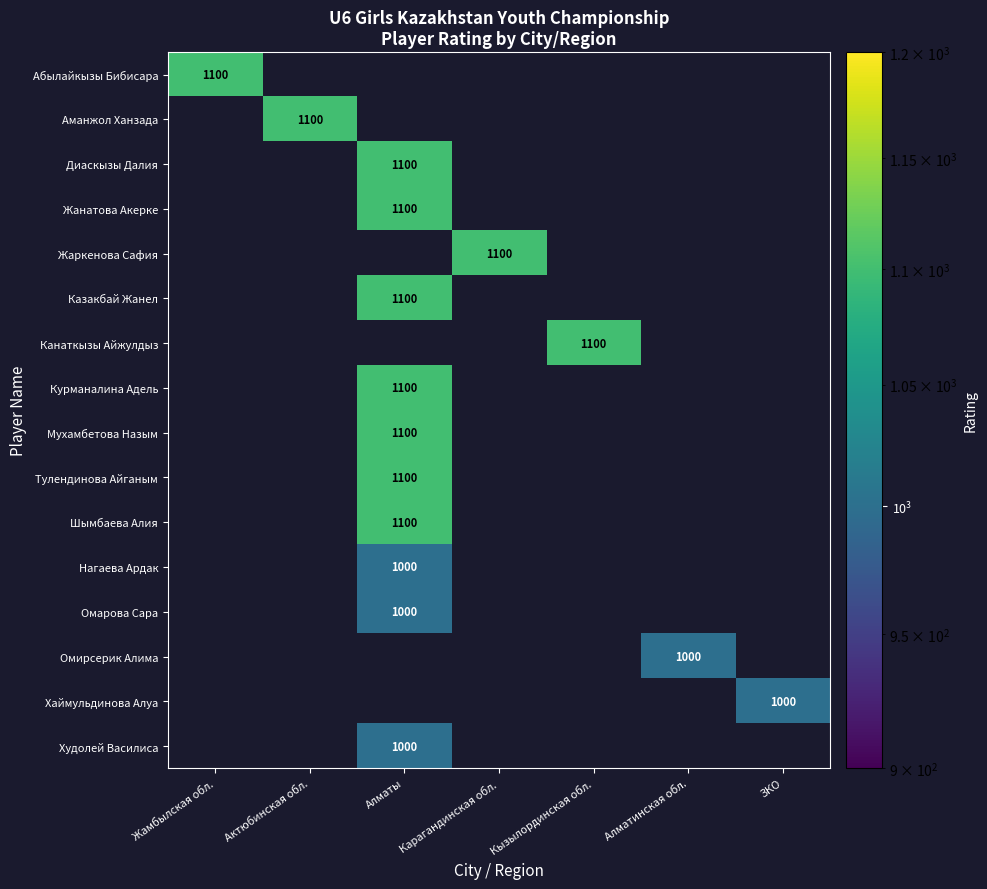

At Алматинская обл., list the series in order from largest to smallest.

Омирсерик Алима, Абылайкызы Бибисара, Аманжол Ханзада, Диаскызы Далия, Жанатова Акерке, Жаркенова Сафия, Казакбай Жанел, Канаткызы Айжулдыз, Курманалина Адель, Мухамбетова Назым, Тулендинова Айганым, Шымбаева Алия, Нагаева Ардак, Омарова Сара, Хаймульдинова Алуа, Худолей Василиса